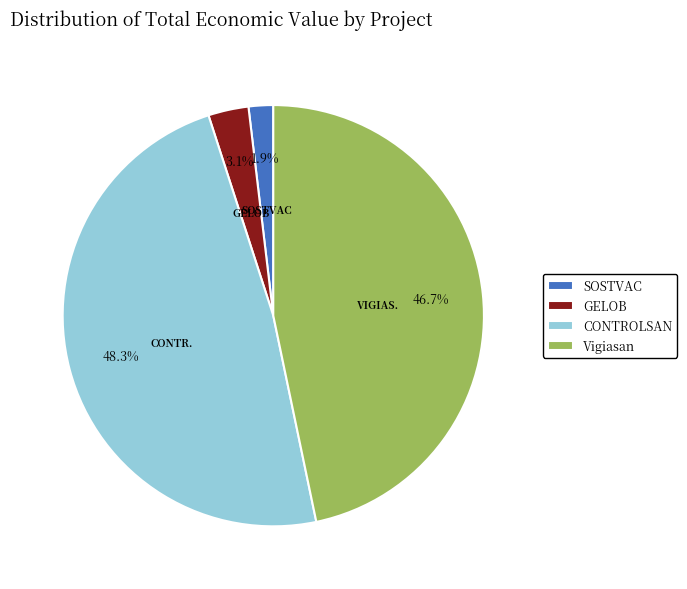

To the nearest percent, what portion does Vigiasan represent?

47%